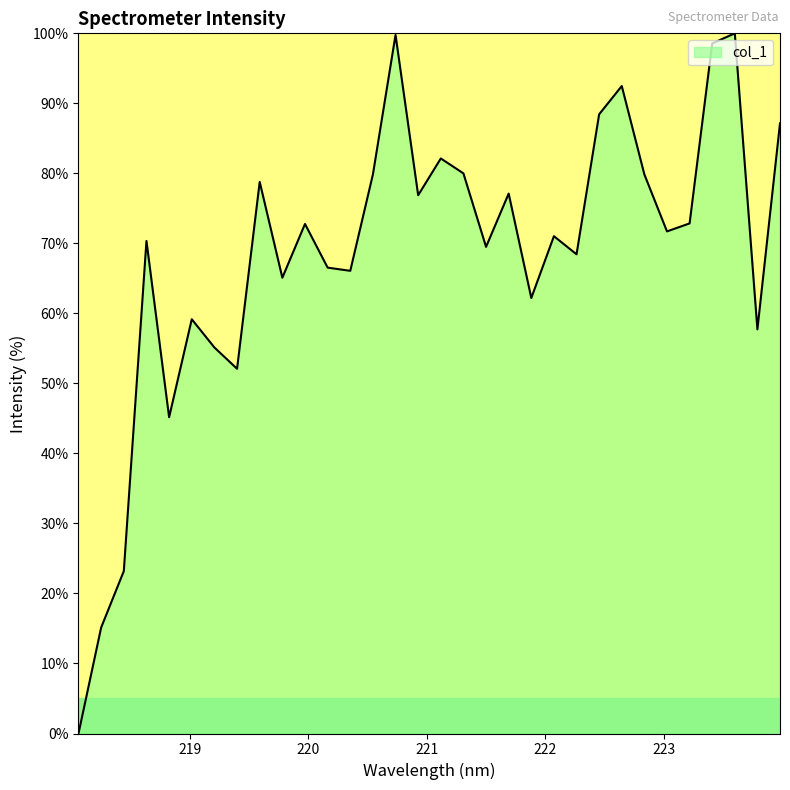

What is the difference between the maximum and minimum values?

100.0